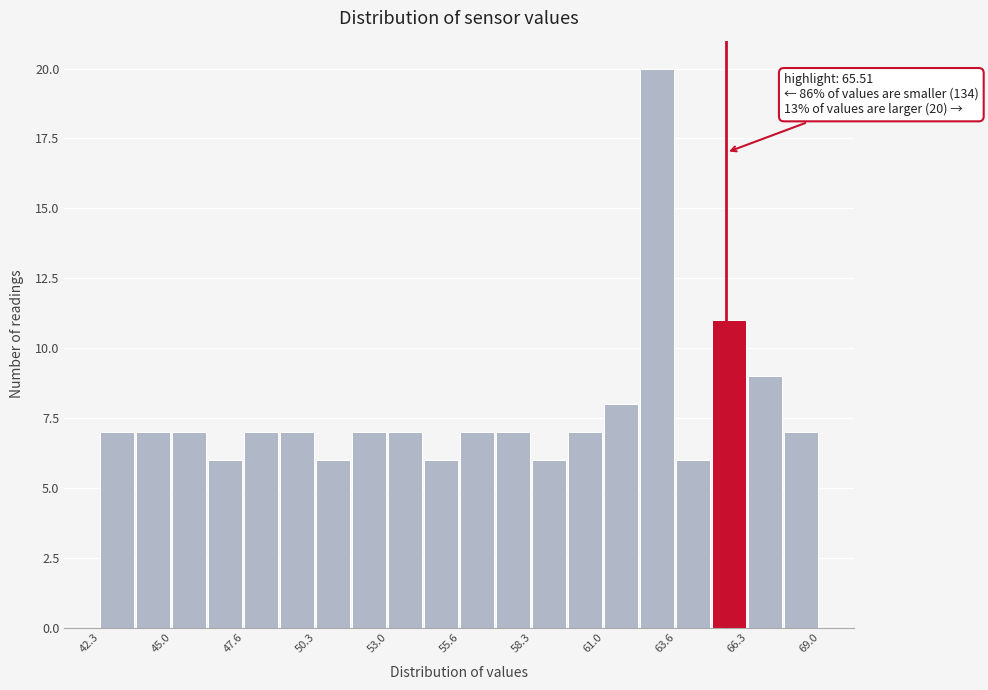

Around what value on the x-axis is the tallest bar? Give the approximate position of its centre, as read against the axis.

63.0